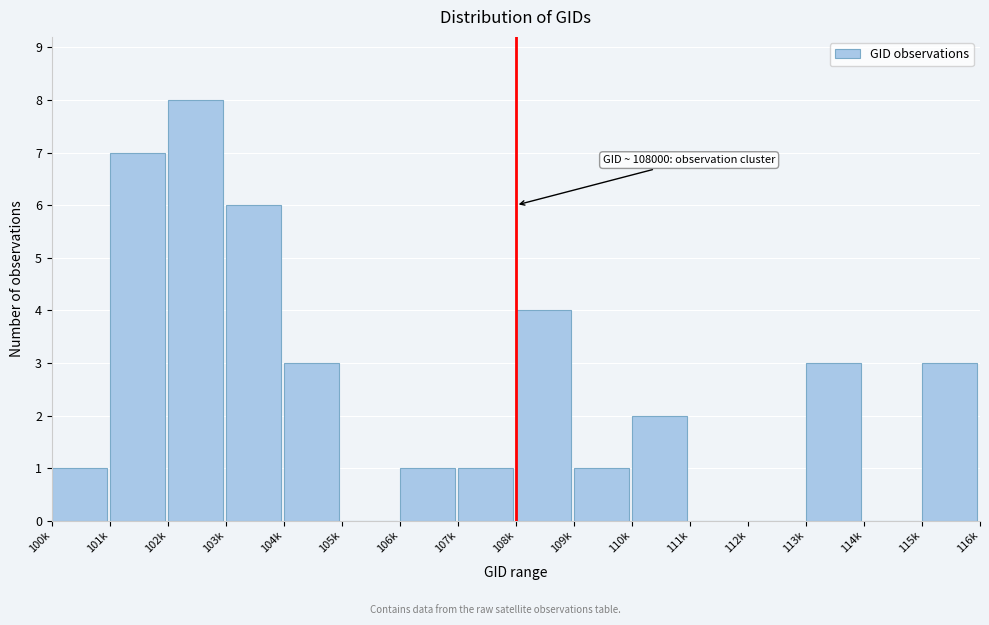

Reading right to left, extract all data points from this chart.

115k=3	114k=0	113k=3	112k=0	111k=0	110k=2	109k=1	108k=4	107k=1	106k=1	105k=0	104k=3	103k=6	102k=8	101k=7	100k=1